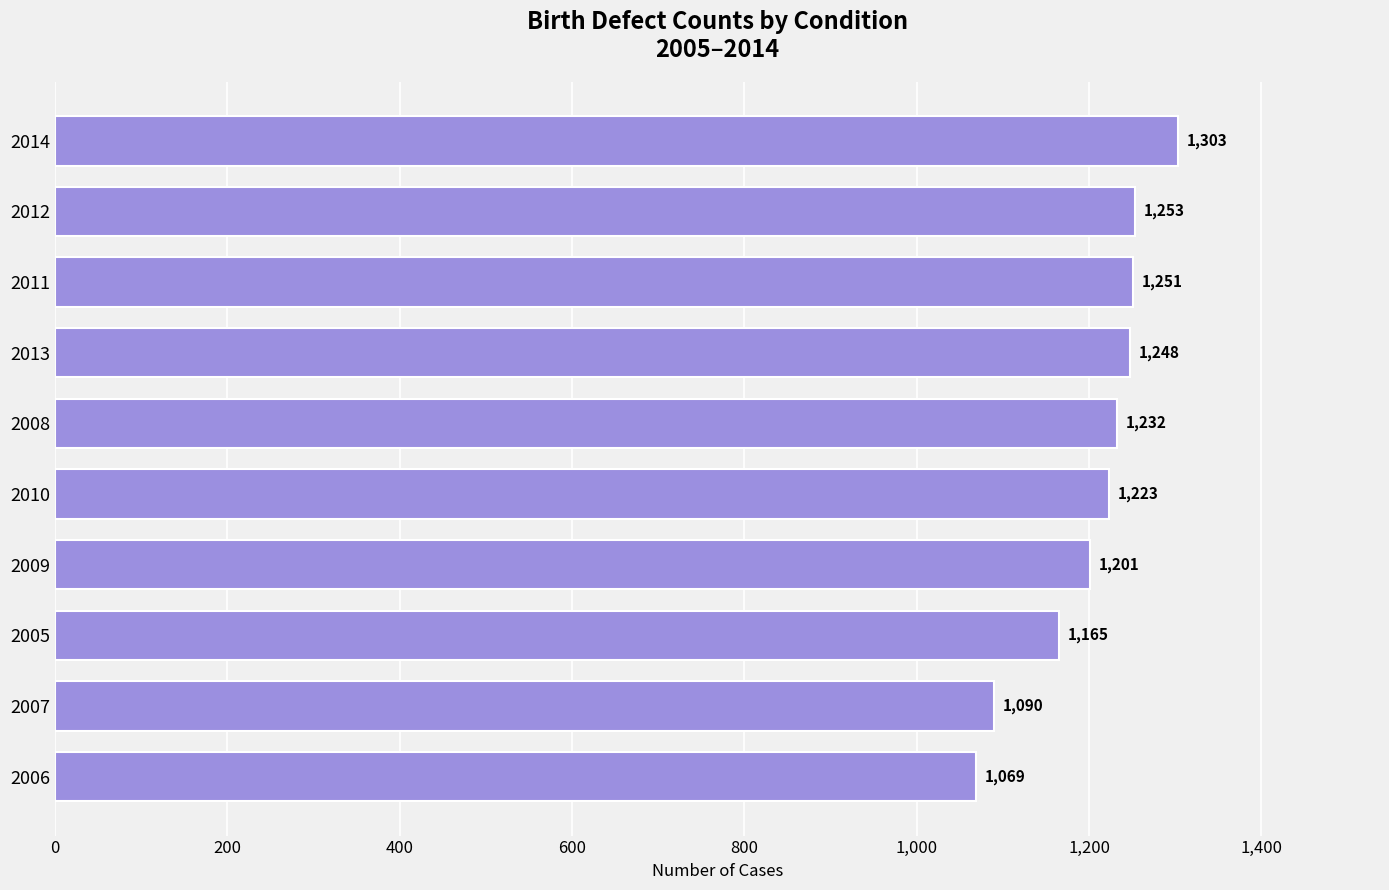

What is the change in value from 2012 to 2014?

+50